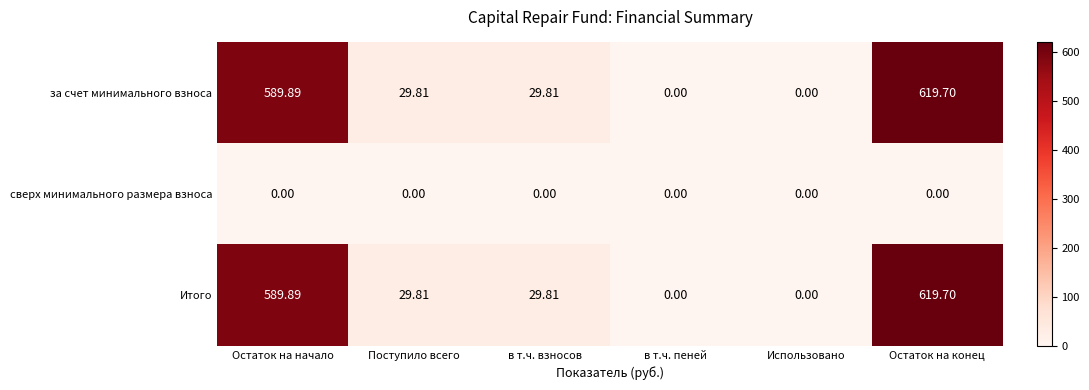

How many series are shown in this chart?

3